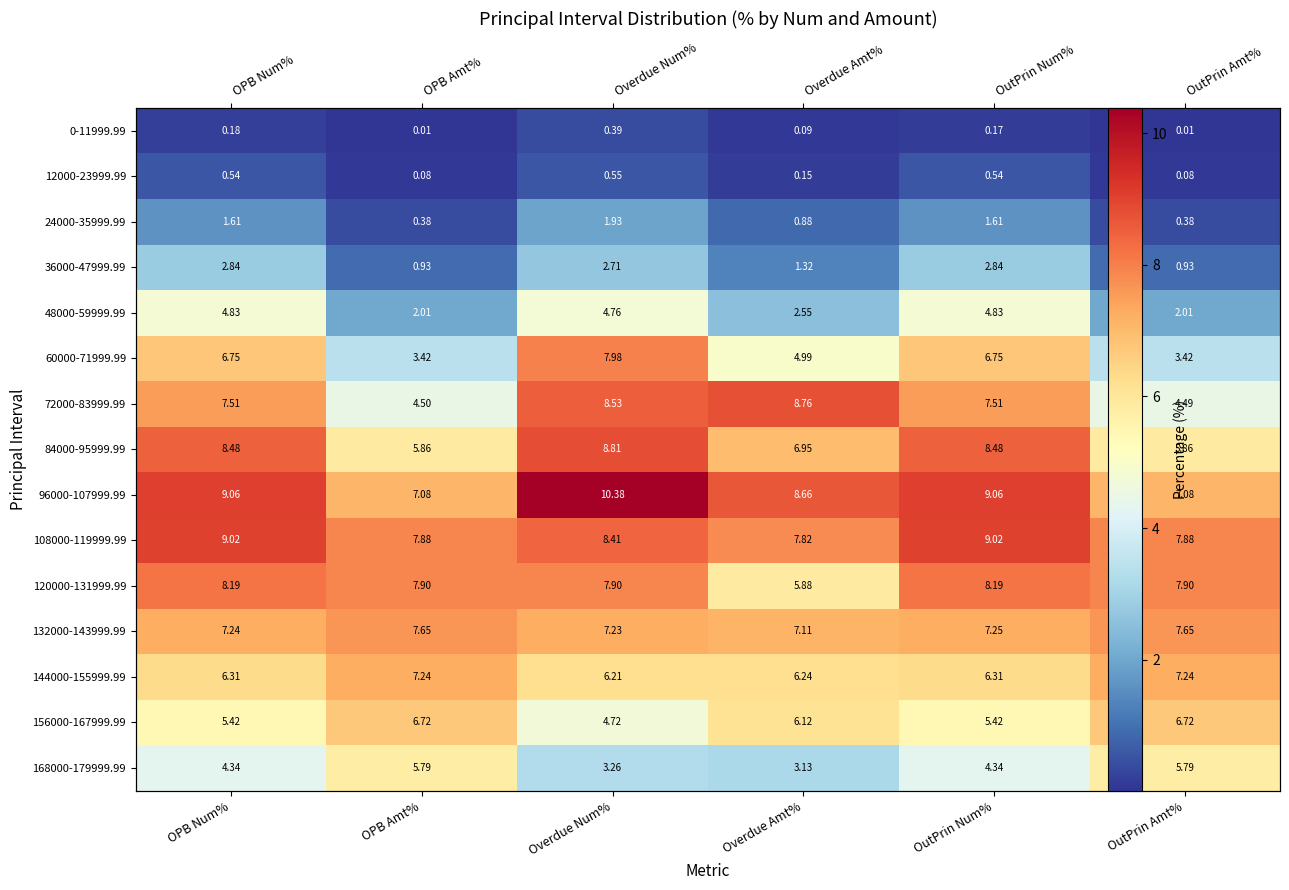

What is the difference between the maximum and minimum values in the 24000-35999.99 series?

1.5